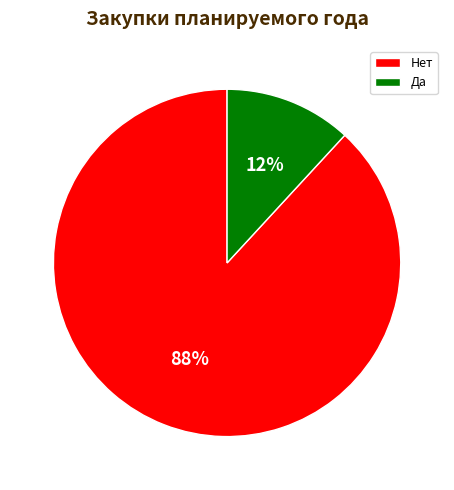

Is the sum of Да and Нет greater than half?

Yes